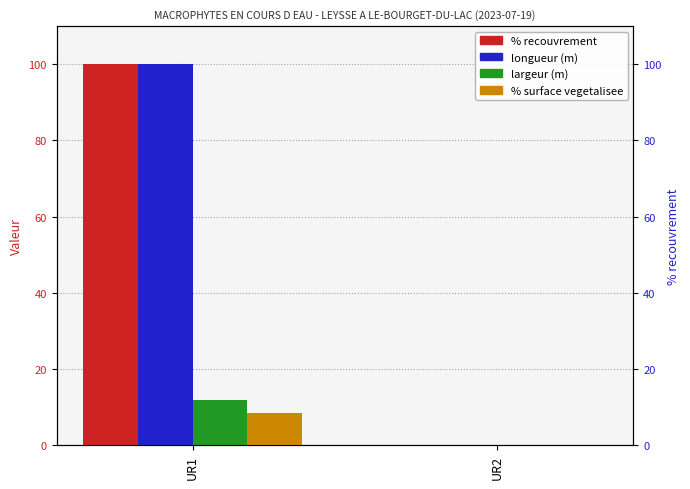

What is the difference between the highest and lowest values at UR1?

91.6